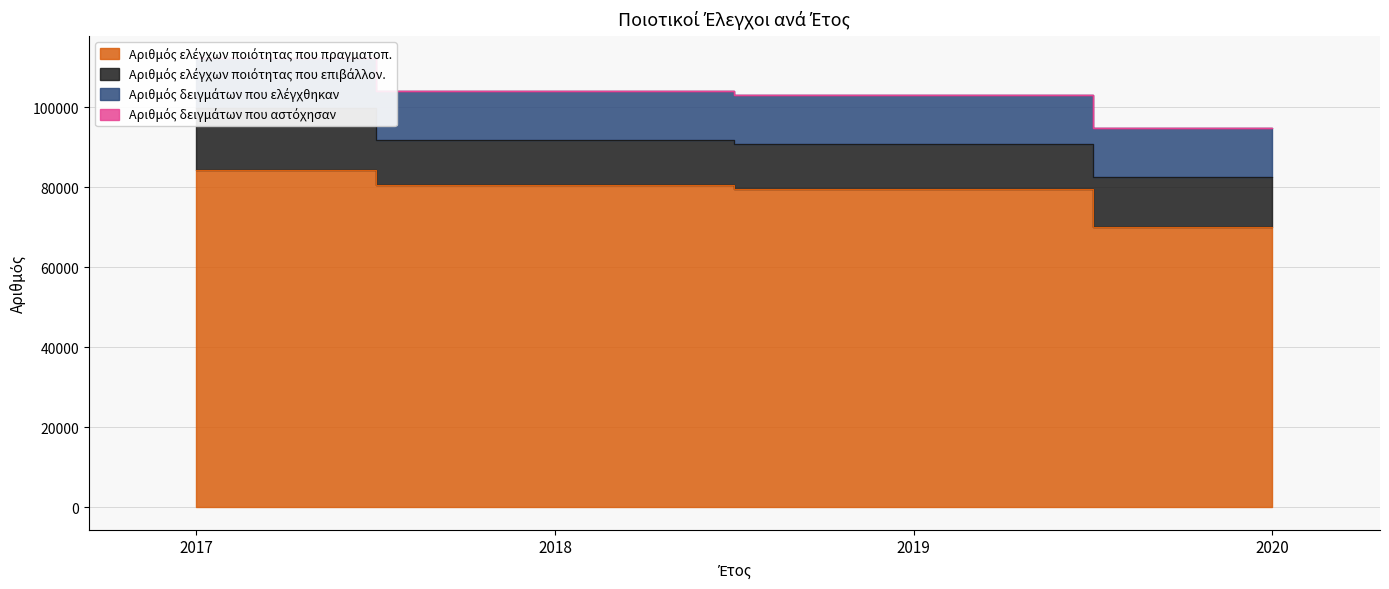

True or false: Αριθμός δειγμάτων που ελέγχθηκαν has a value of 21998 at 2018.

False